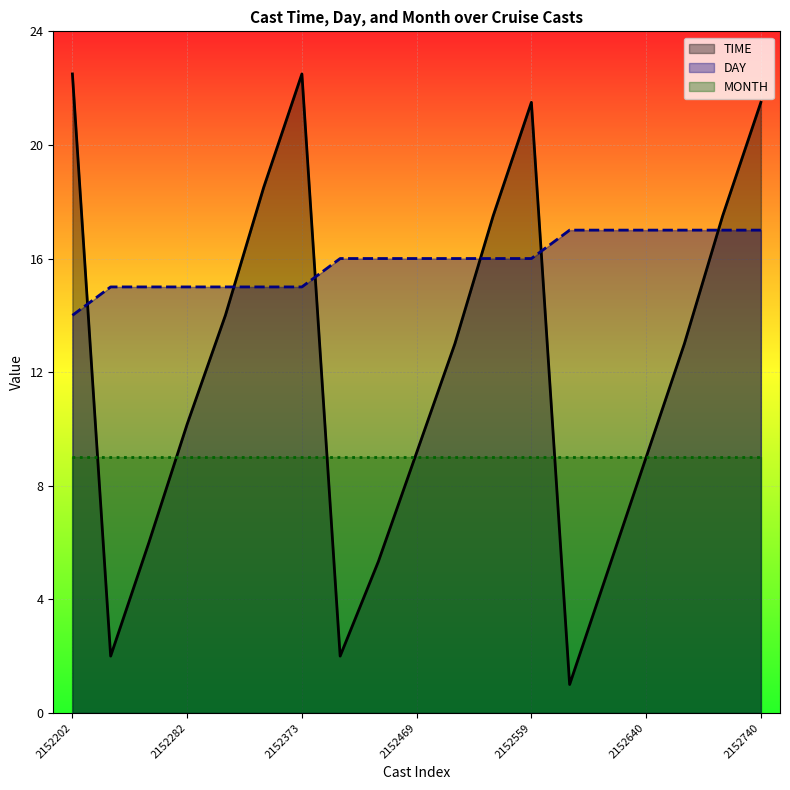

What is the total value across all series at 2152282?

34.2